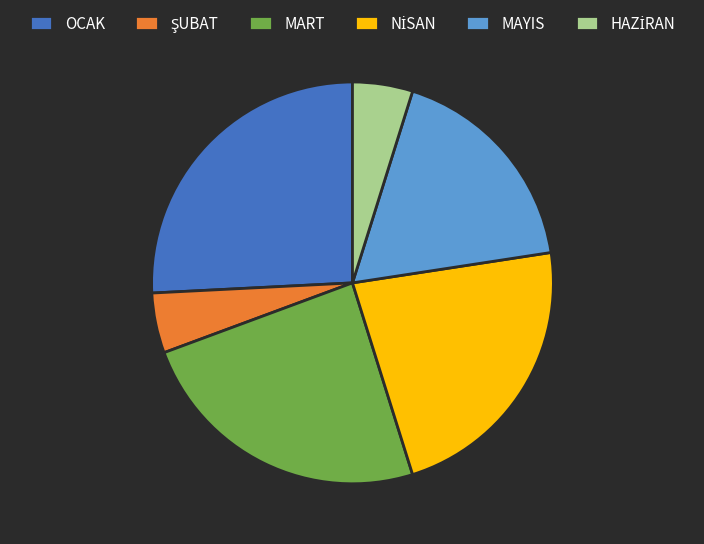

Is the sum of MART and MAYIS greater than half?

No